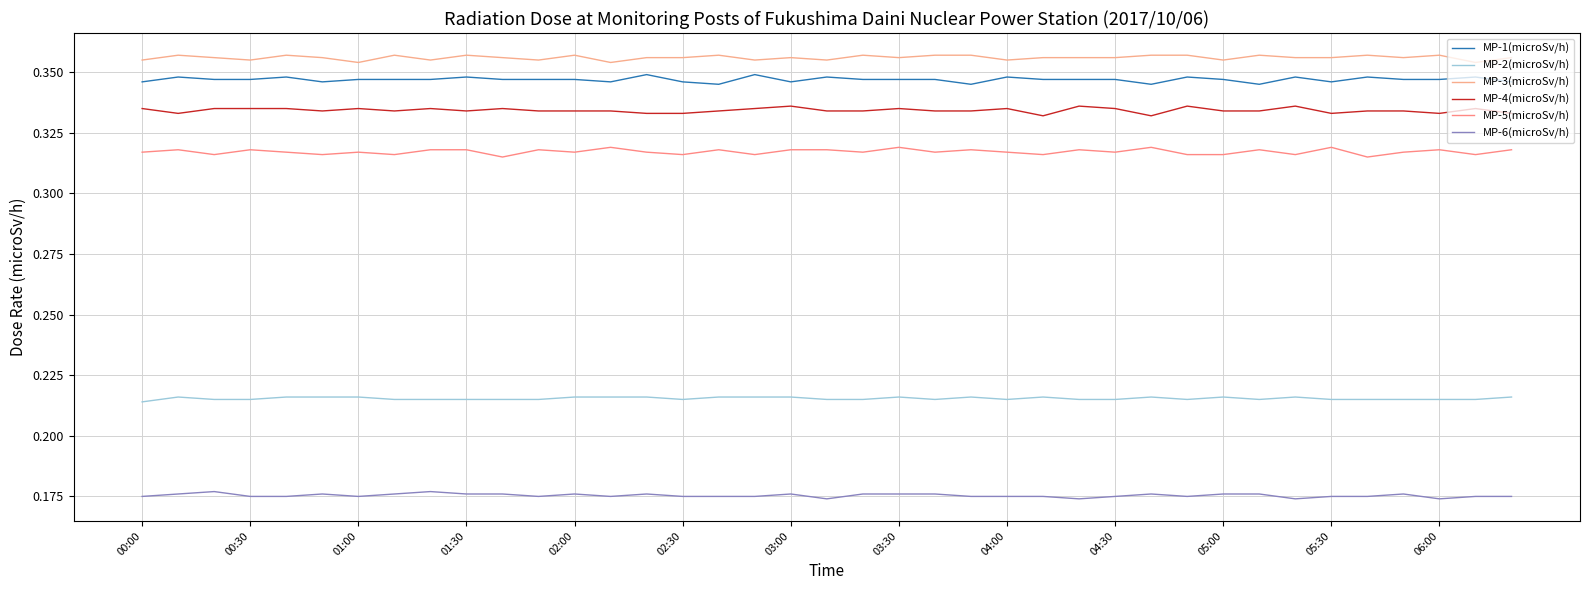

How many lines are shown in the chart?

6